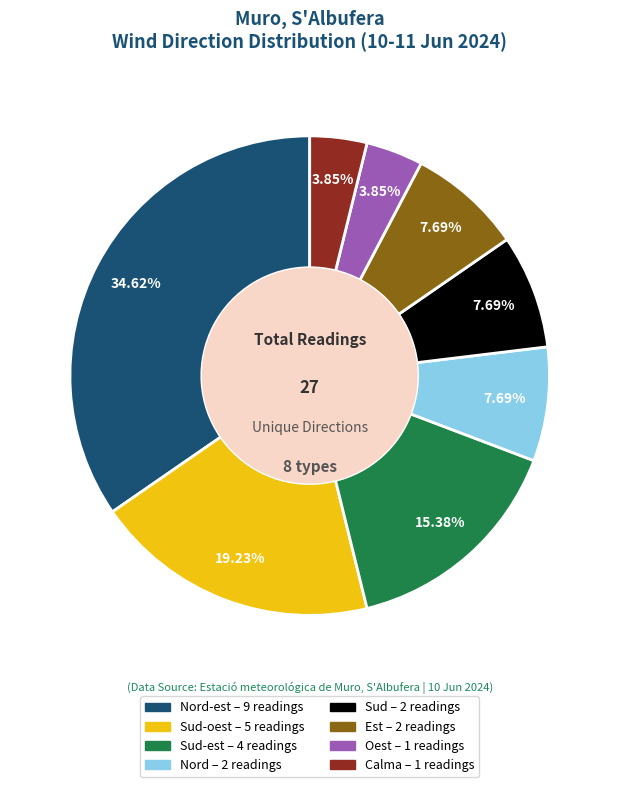

Does any single category account for the majority?

No